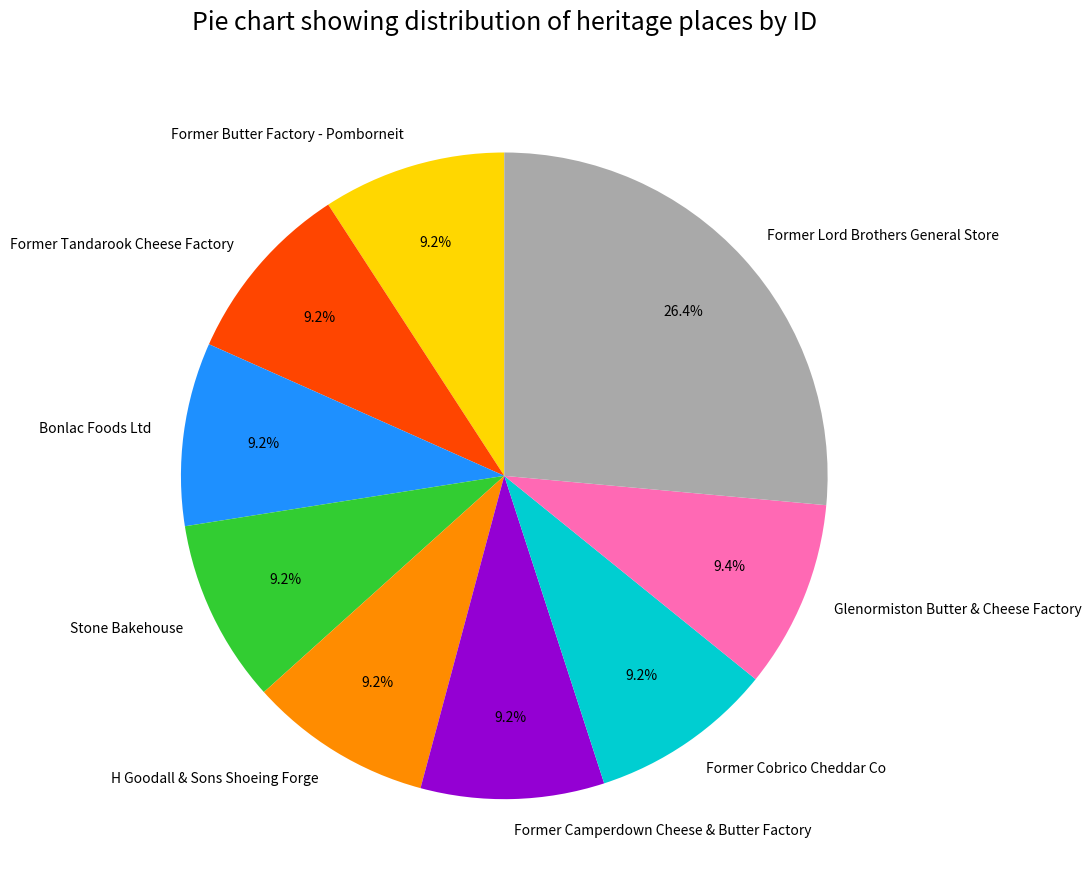

Count the number of slices in the pie.

9